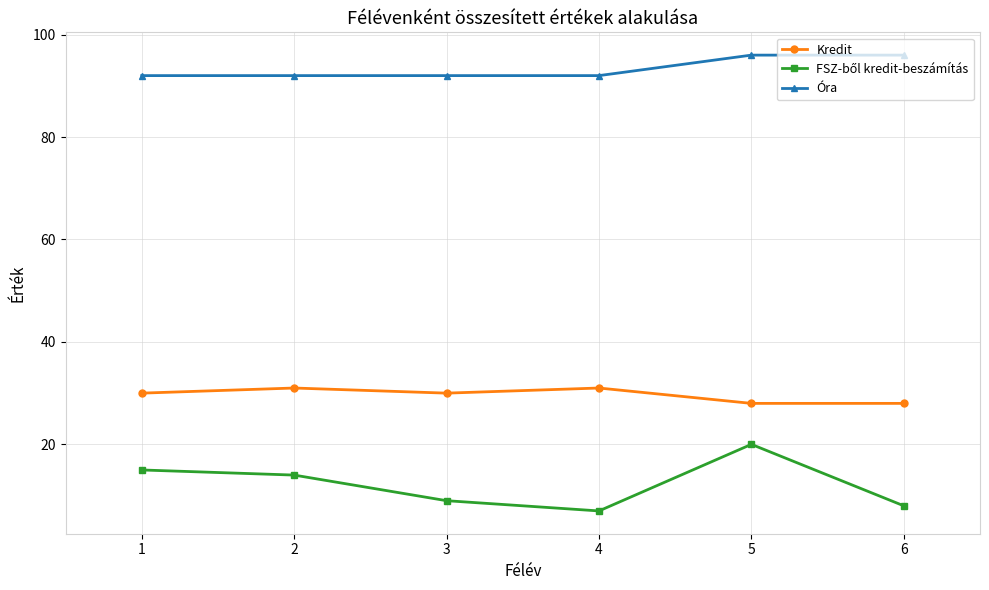

What is the maximum value shown in the chart?

96